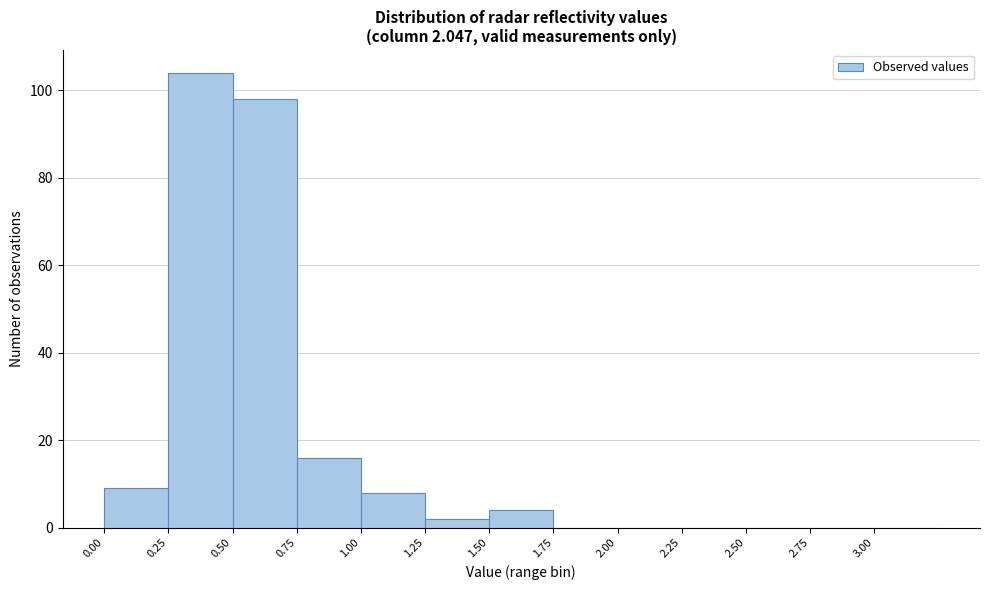

Over which range of the x-axis is the bar tallest?

0.25 to 0.50